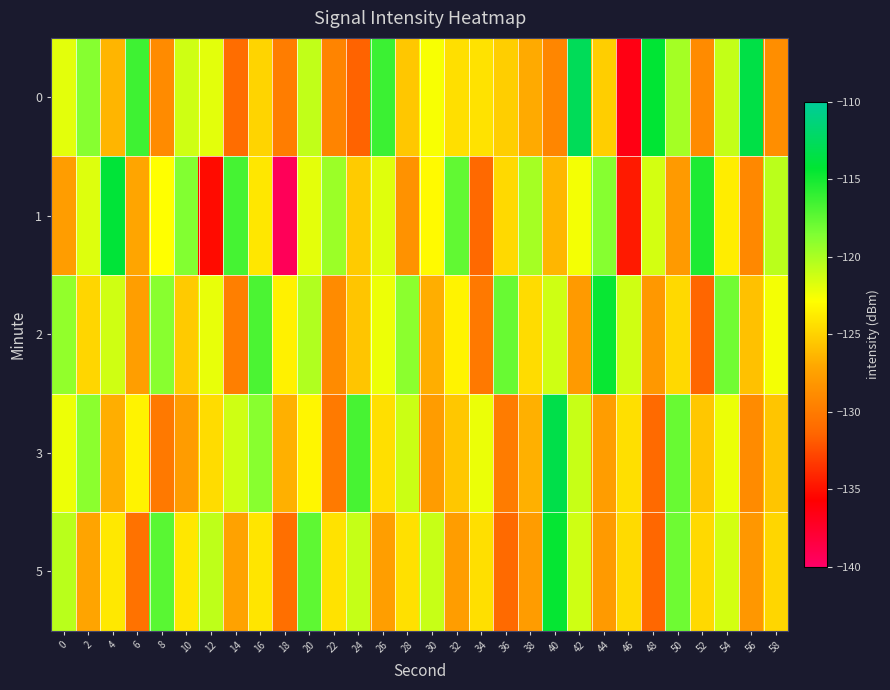

Which series has the widest spread of values?

1